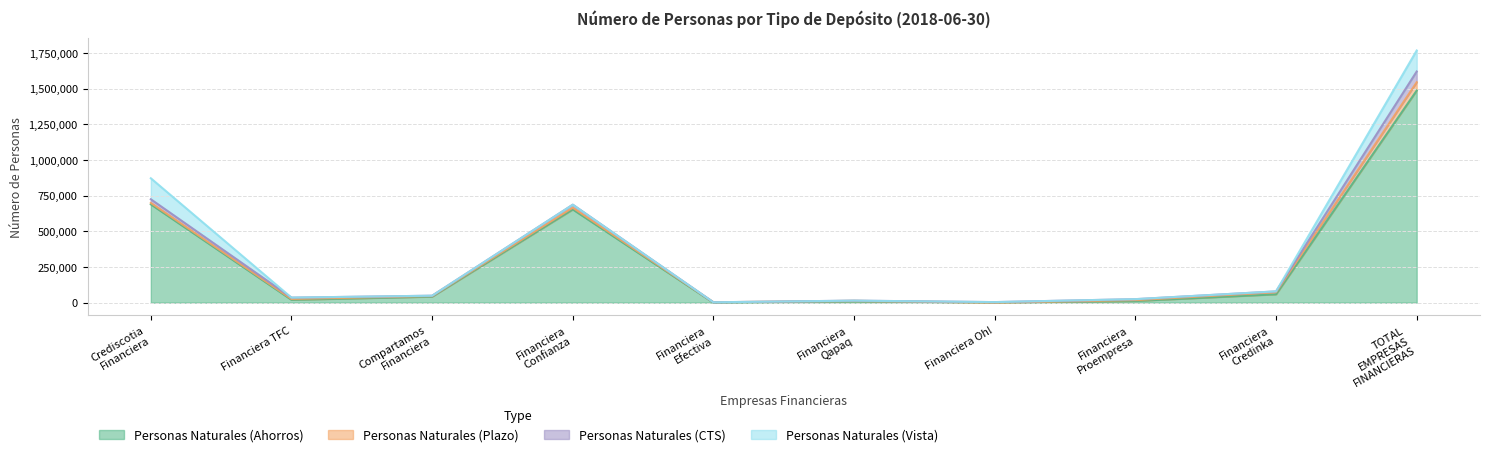

The value of Personas Naturales (CTS) at Financiera Proempresa is 6769. True or false?

True